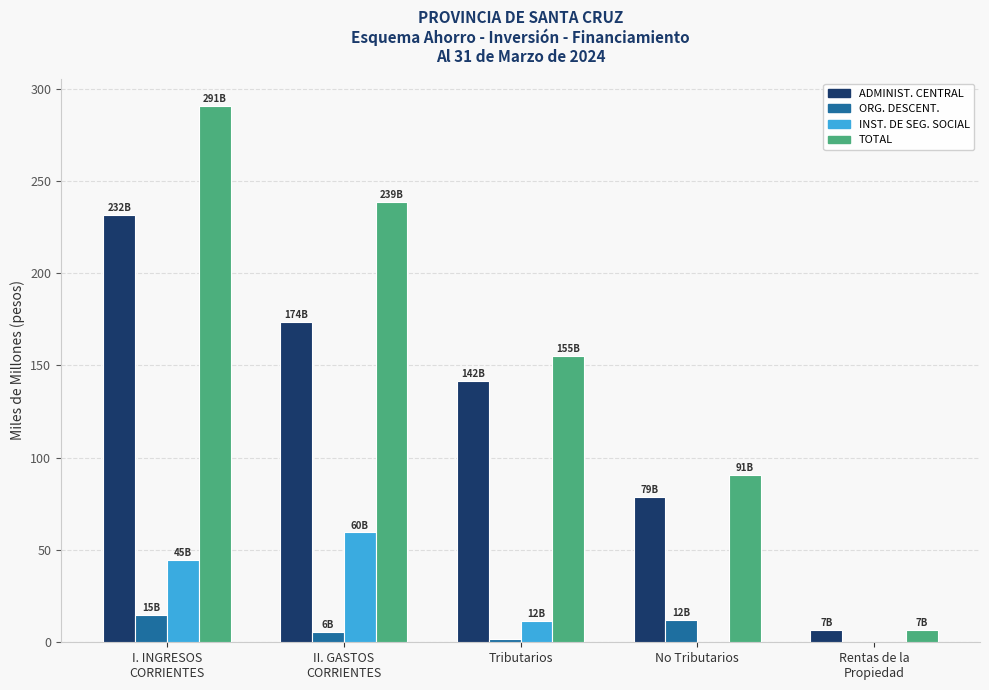

At which label is ADMINIST. CENTRAL closest to 119?

Tributarios